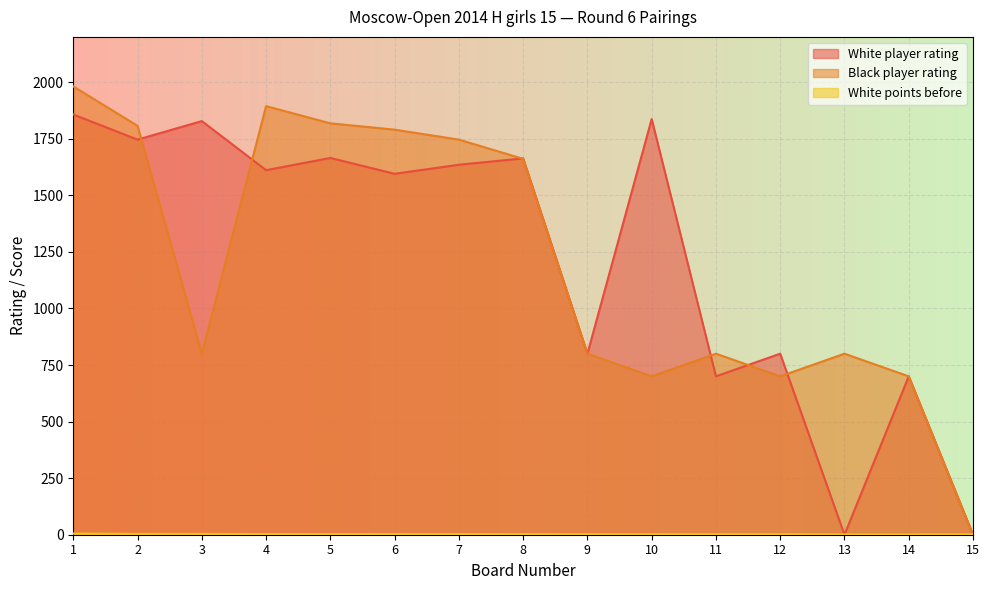

Rank the series by their maximum value, from highest to lowest.

Black player rating, White player rating, White points before